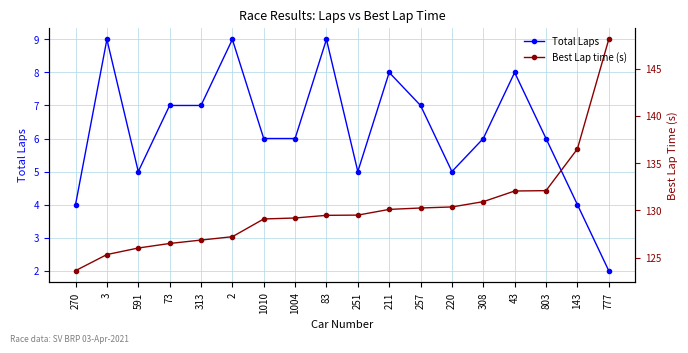

True or false: Best Lap time (s) has a value of 207.8 at 1004.

False